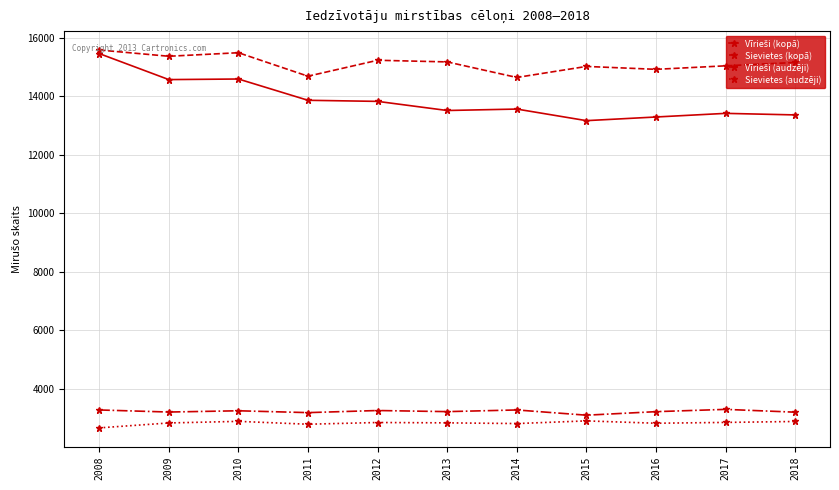

True or false: Sievietes (audzēji) and Sievietes (kopā) cross at least once.

False